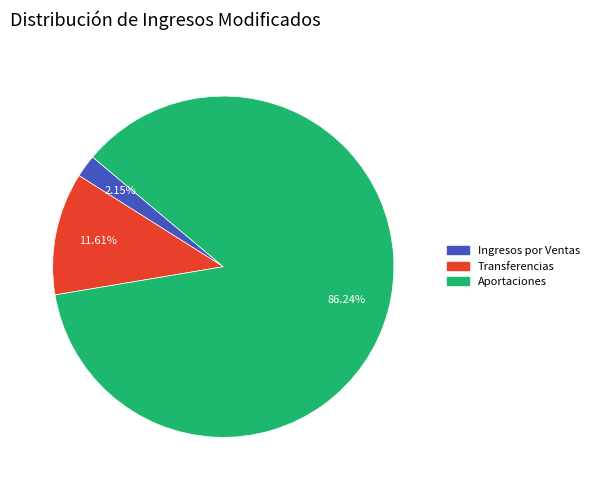

How many slices are in this pie chart?

3